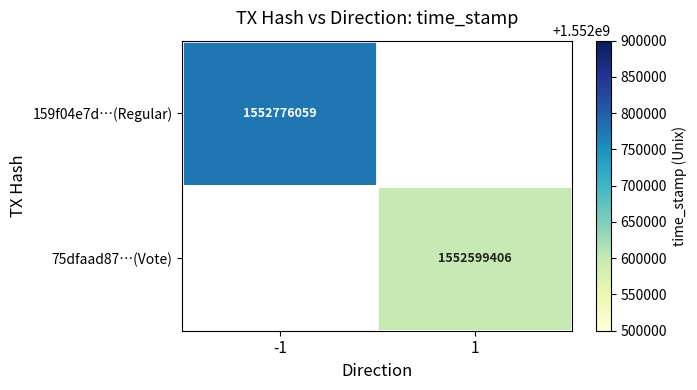

The 75dfaad87…(Vote) series shows 2213265109 at 1. True or false?

False